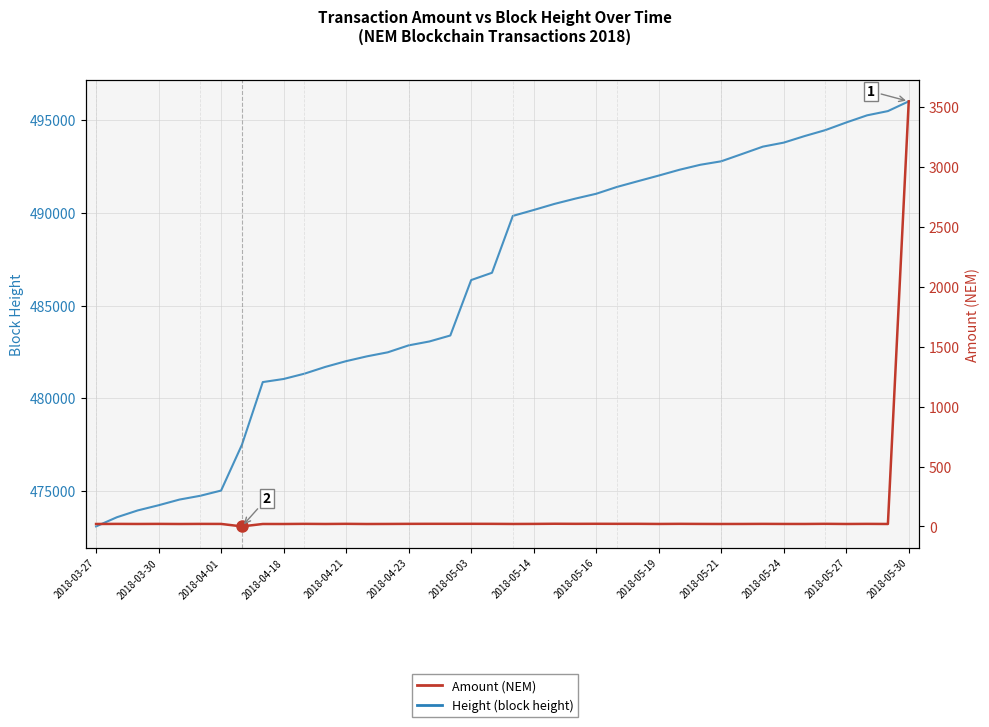

At how many categories does at least one series exceed 428375?

40